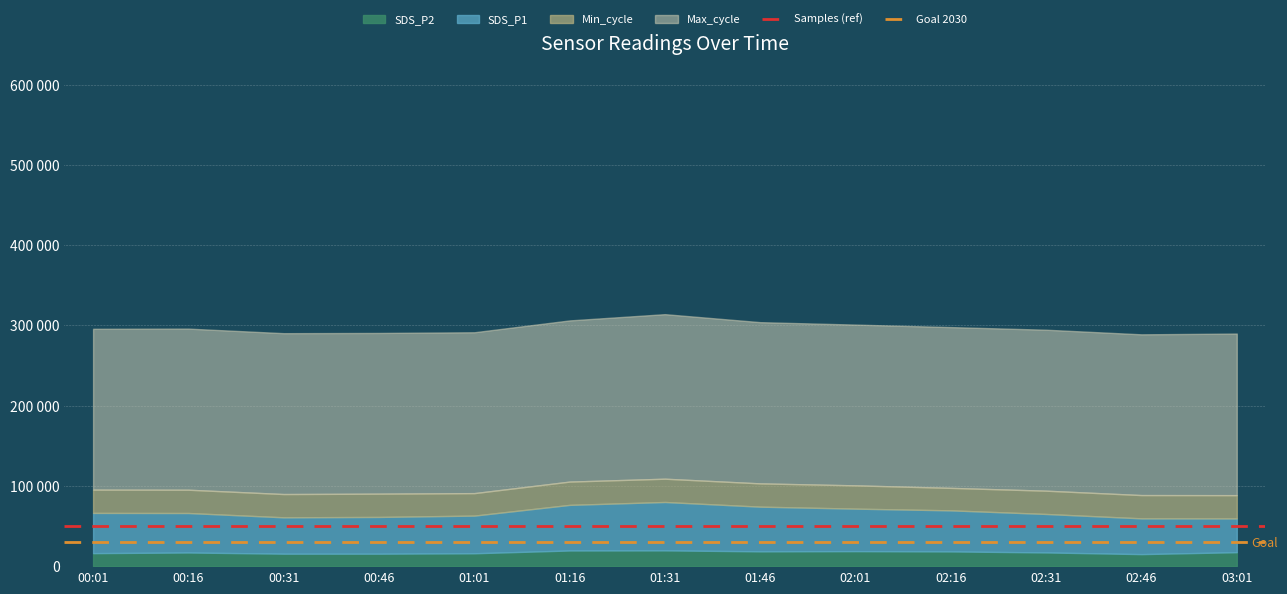

What value does the Samples (ref) series have at 00:16?

49456.9